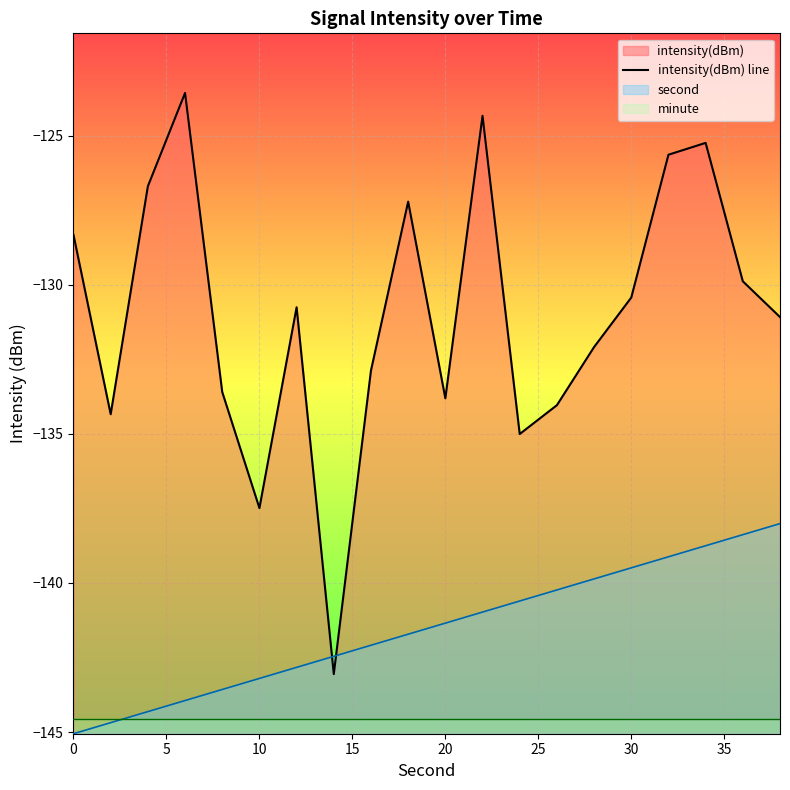

What is the change in value from 16 to 17?

+0.4